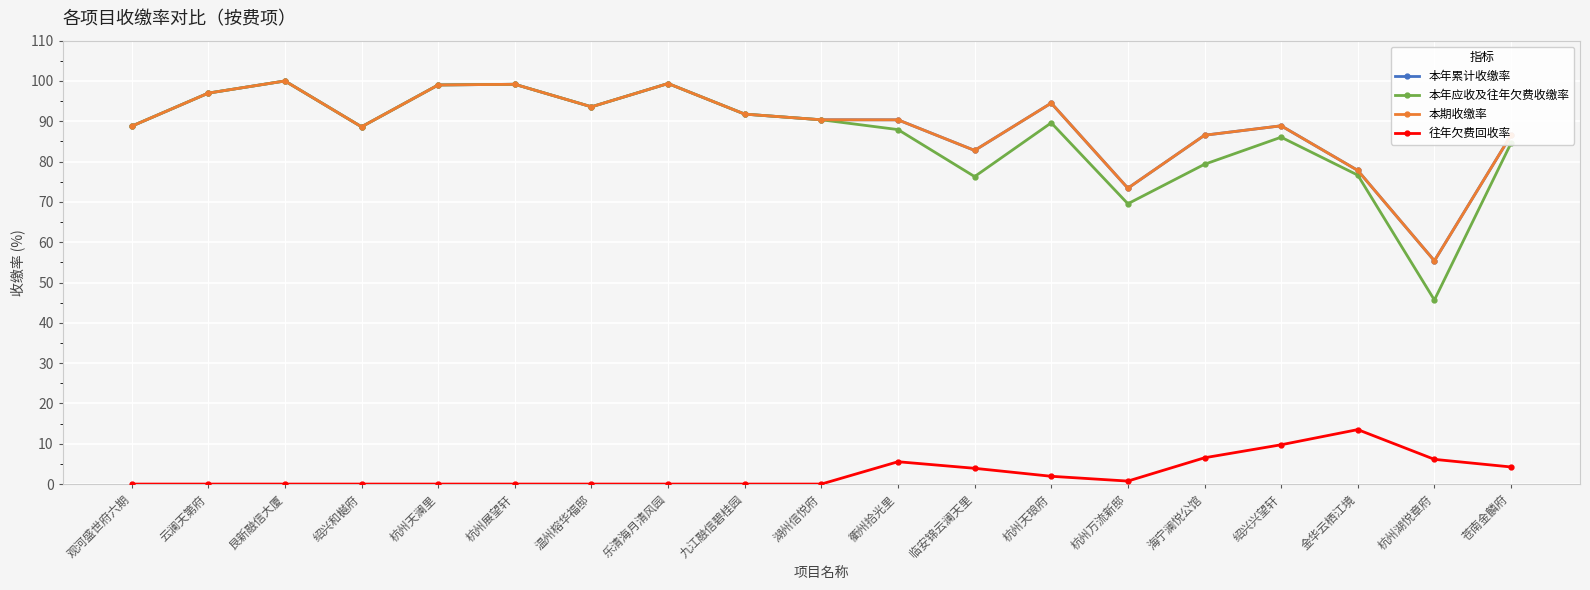

Between 温州榕华福邸 and 湖州信悦府, which series saw the biggest shift?

本年累计收缴率